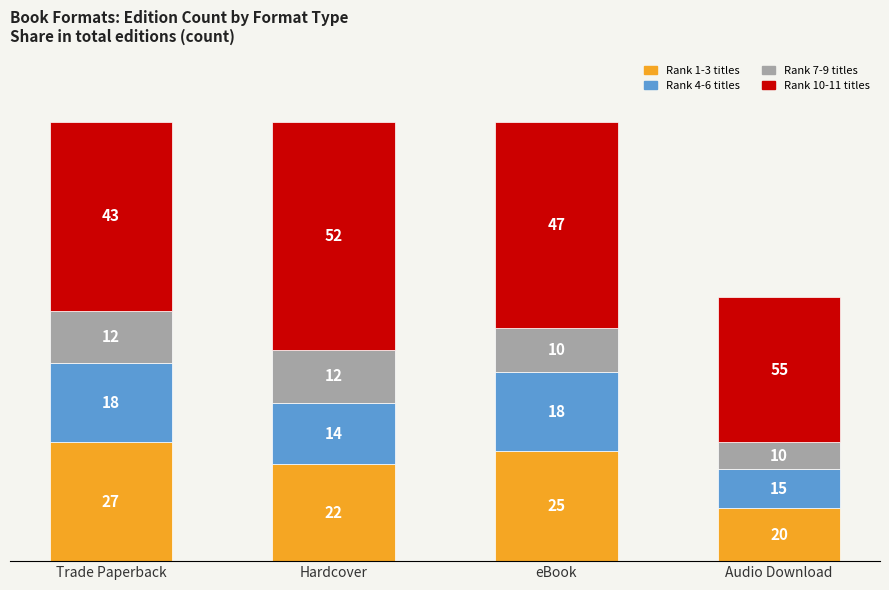

How many bars are there in total?

4